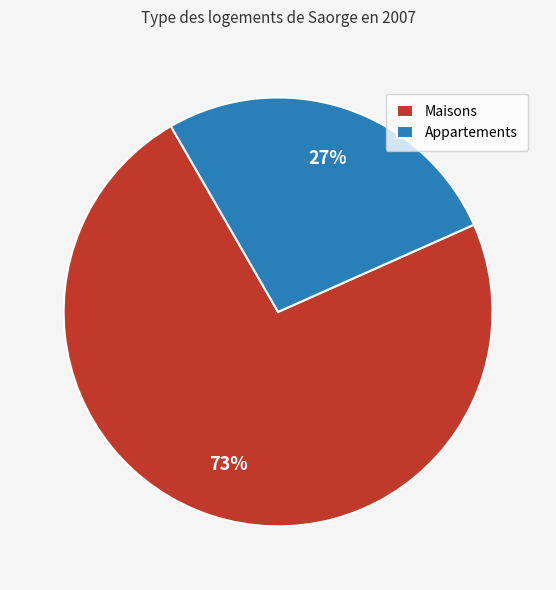

To the nearest percent, what is the average slice percentage?

50%